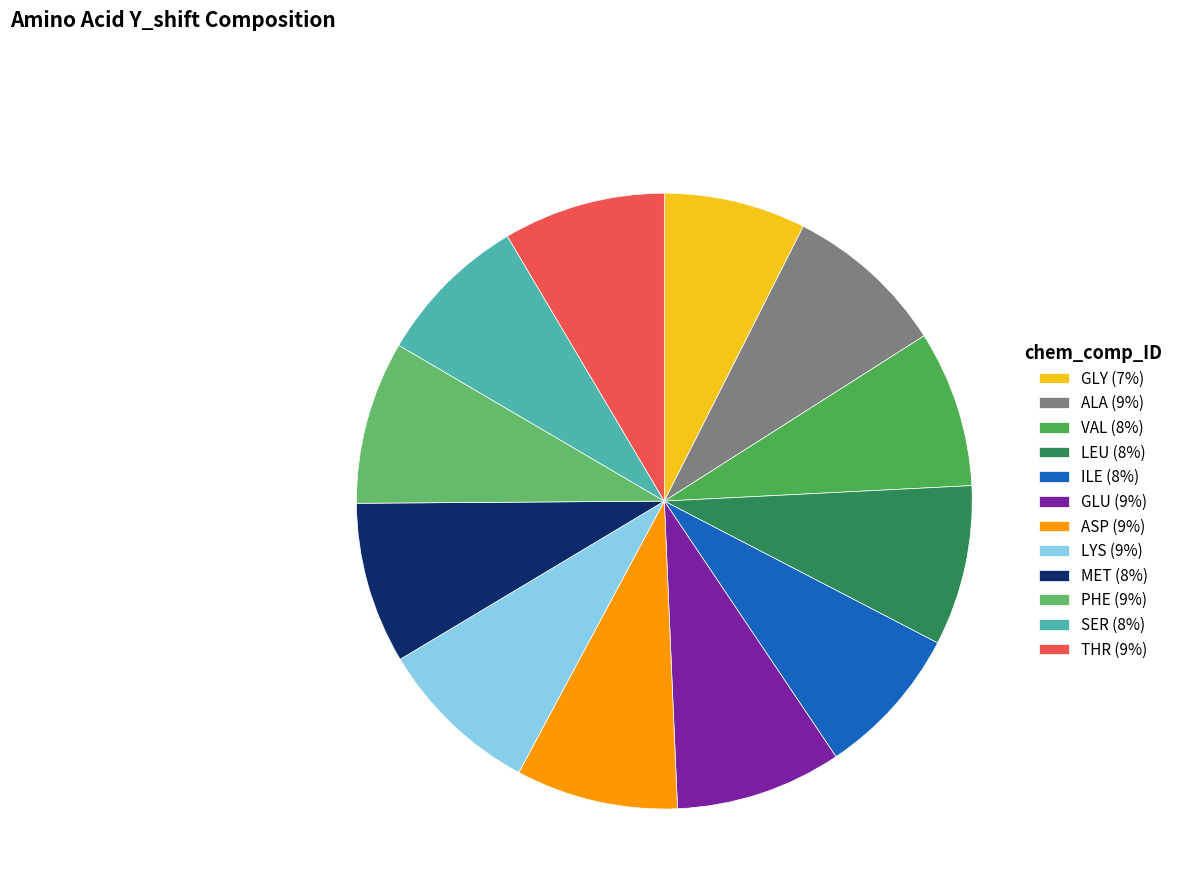

Which slice is the smallest?

GLY